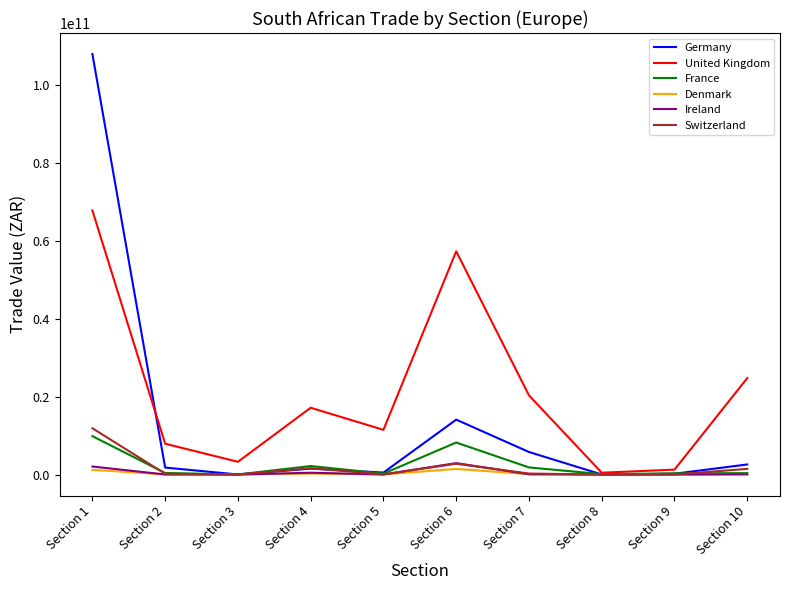

What is the minimum value shown in the chart?

590442